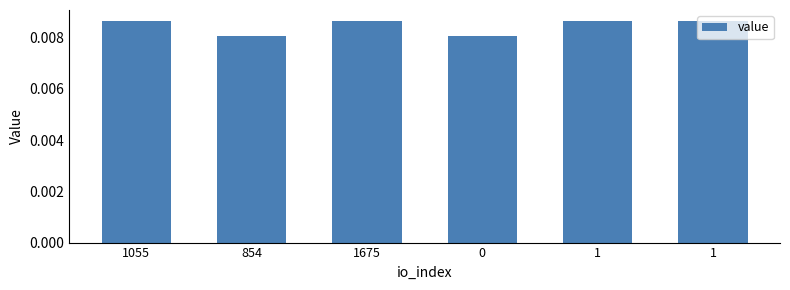

Where is the data nearest to the value 0?

854